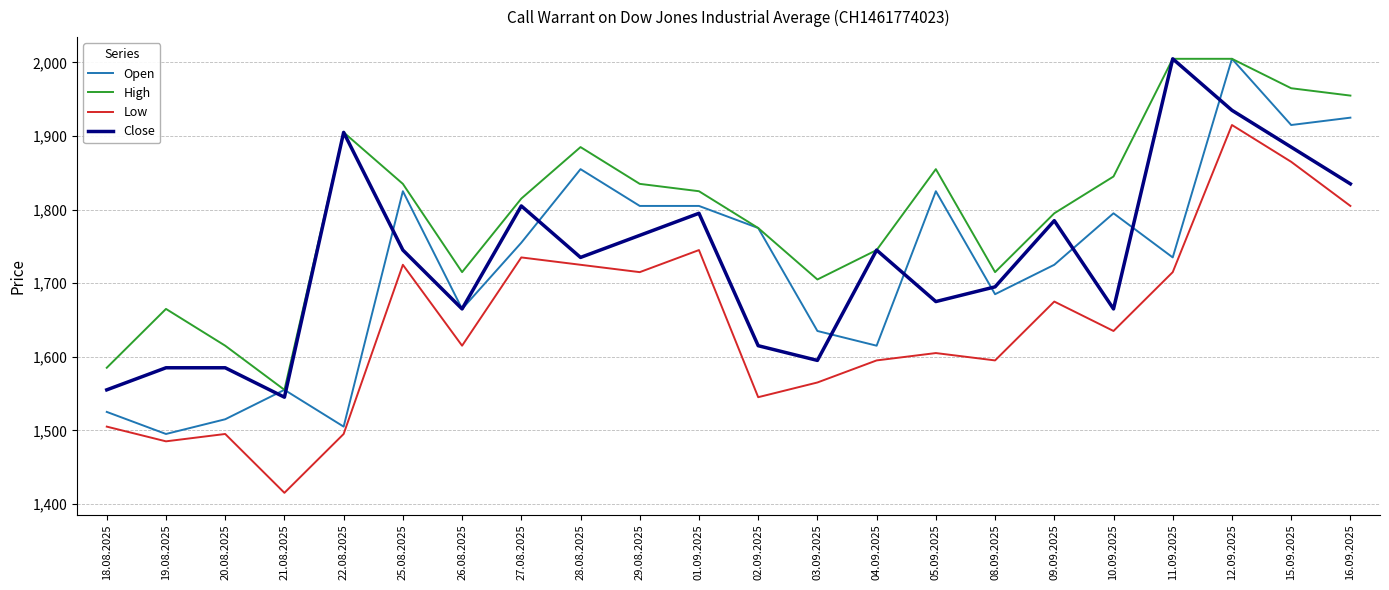

What is the total value across all series at 22.08.2025?

6810